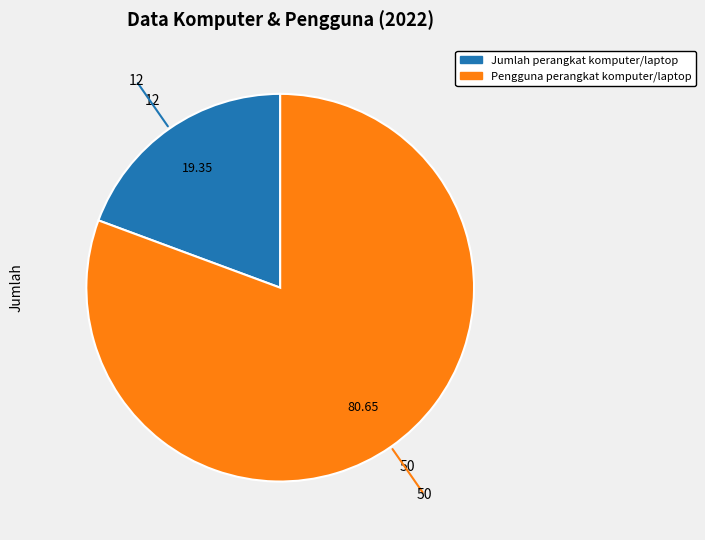

Rank the categories by value from lowest to highest.

Jumlah perangkat komputer/laptop, Pengguna perangkat komputer/laptop